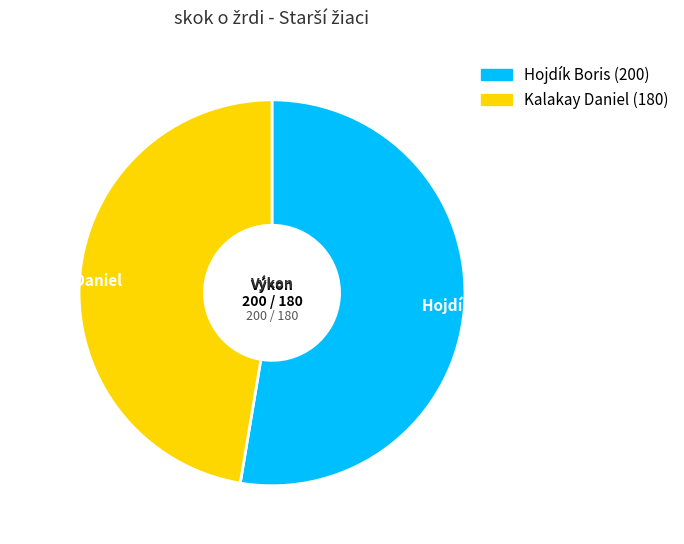

Which category accounts for the majority?

Hojdík Boris